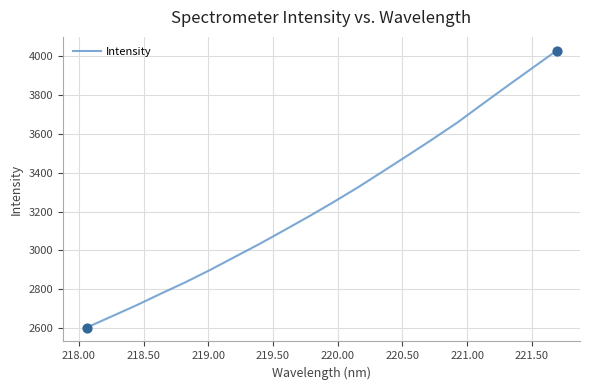

What is the greatest value displayed?

4029.5